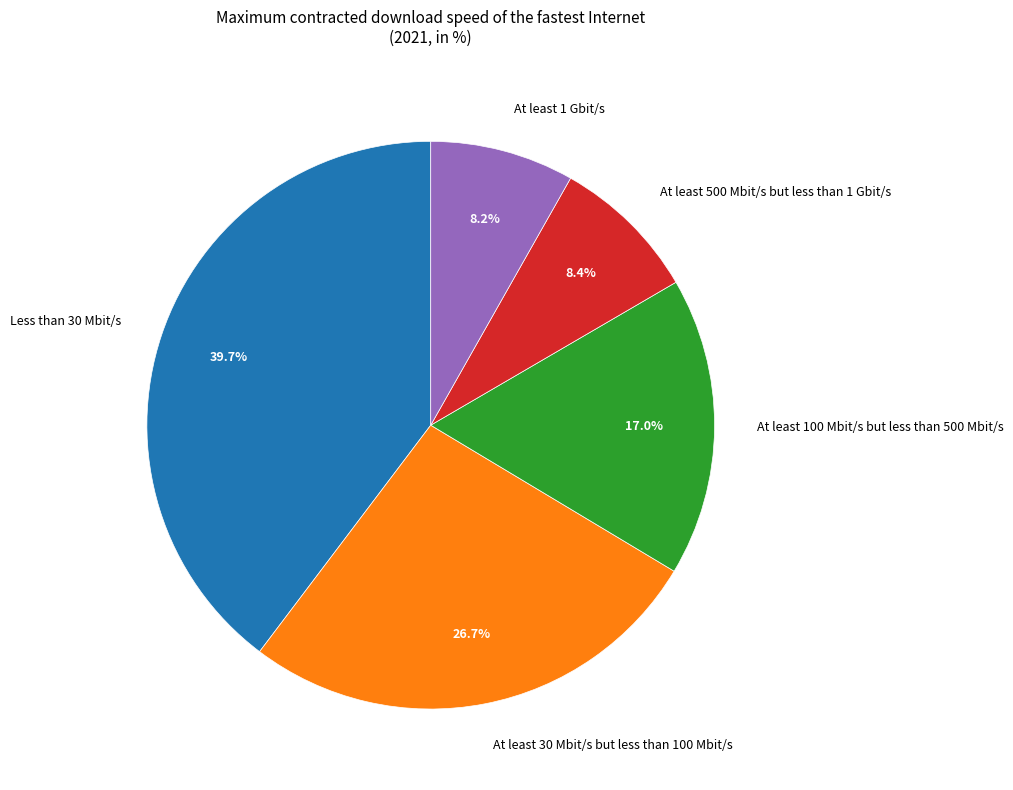

Which slice is the largest?

Less than 30 Mbit/s